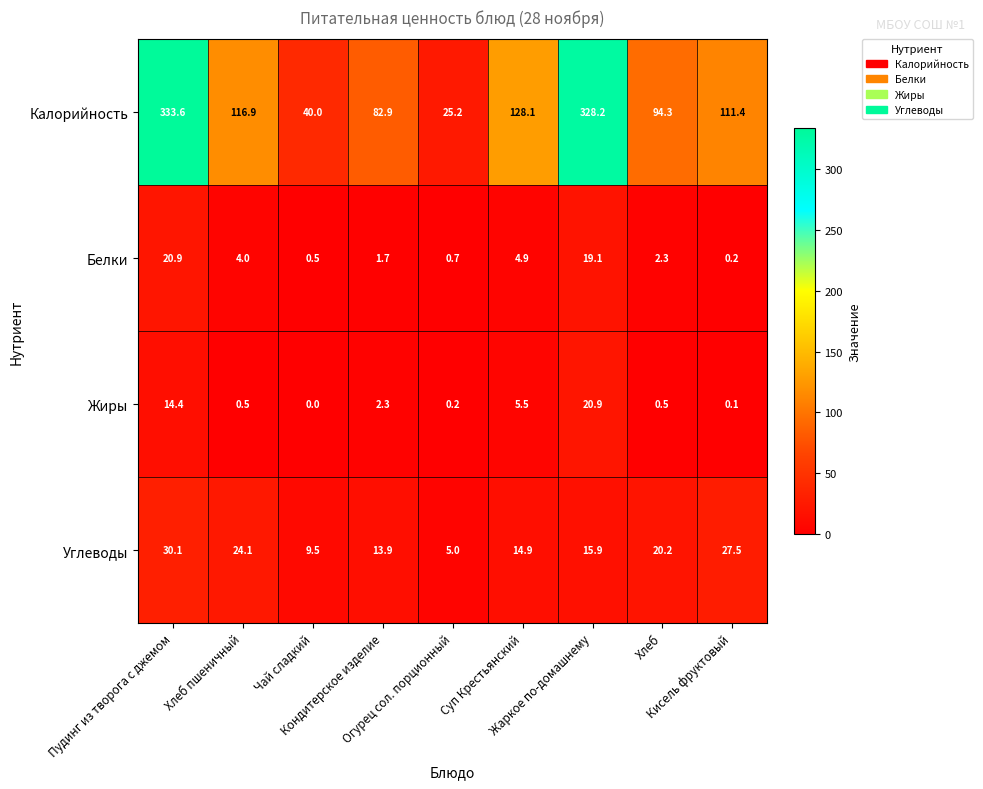

Which series has the widest spread of values?

Калорийность